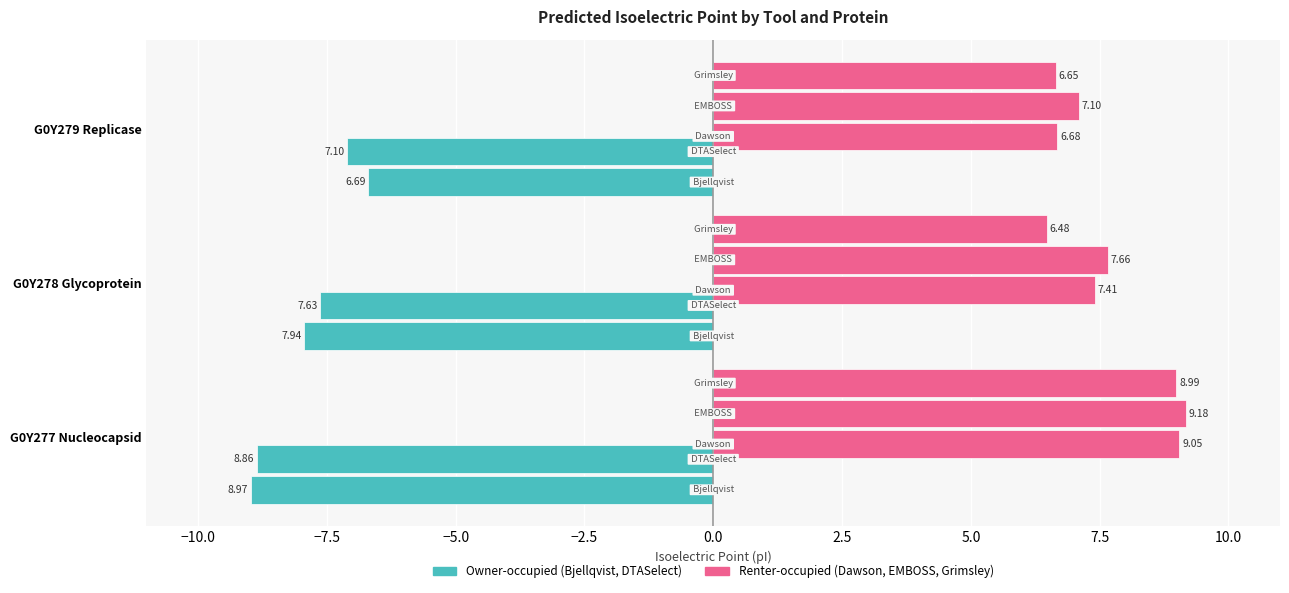

What are all the series names shown in the legend?

Owner-occupied, Renter-occupied